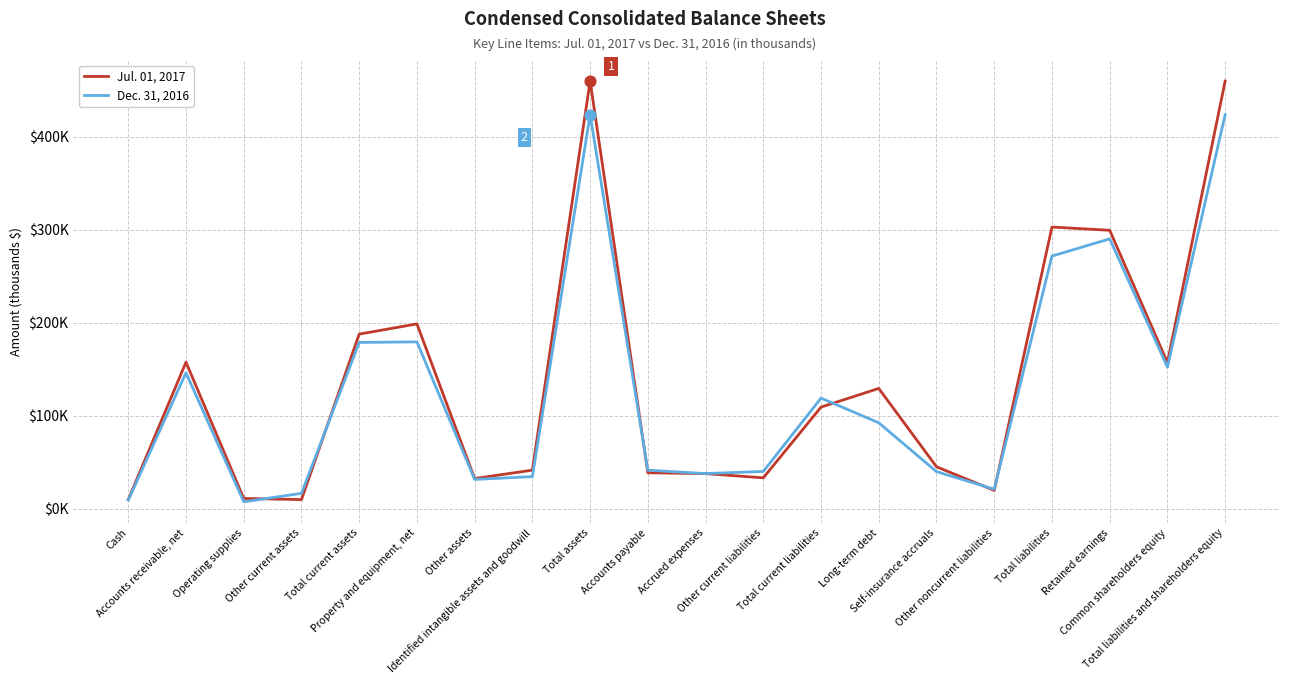

Is this an area chart (filled region under the line)?

No